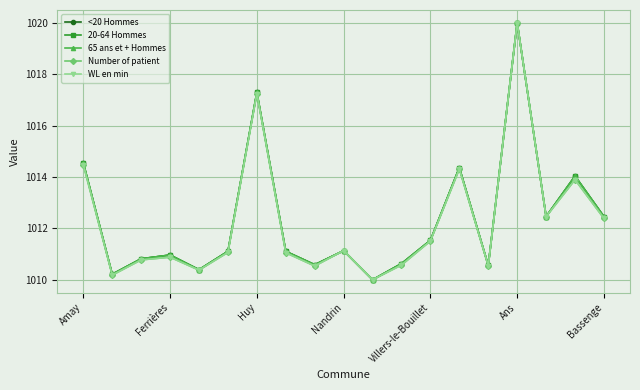

List the series in order of their peak value, highest first.

<20 Hommes, 20-64 Hommes, 65 ans et + Hommes, Number of patient, WL en min